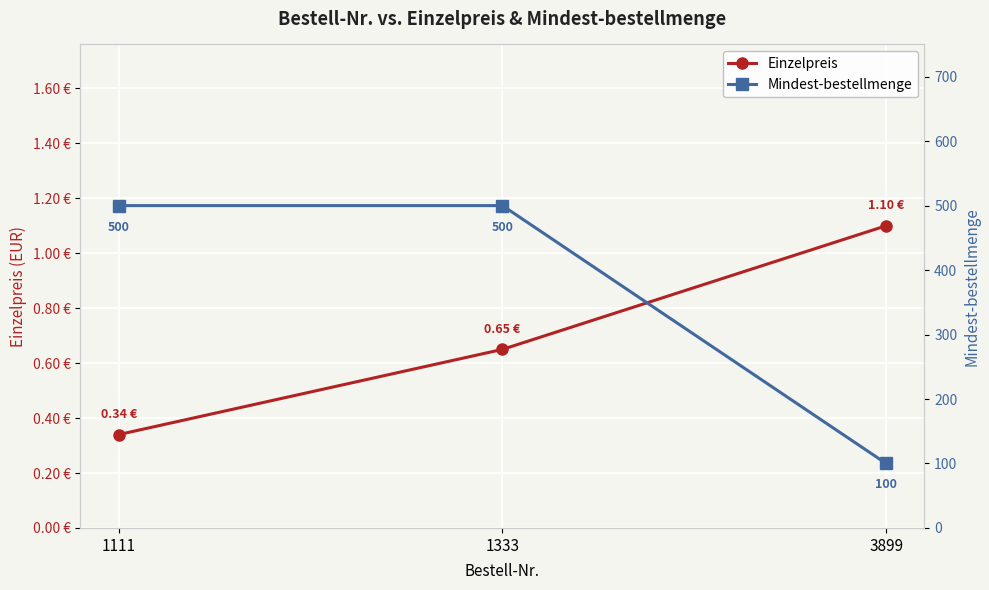

What is the average value of the Mindest-bestellmenge series?

366.7